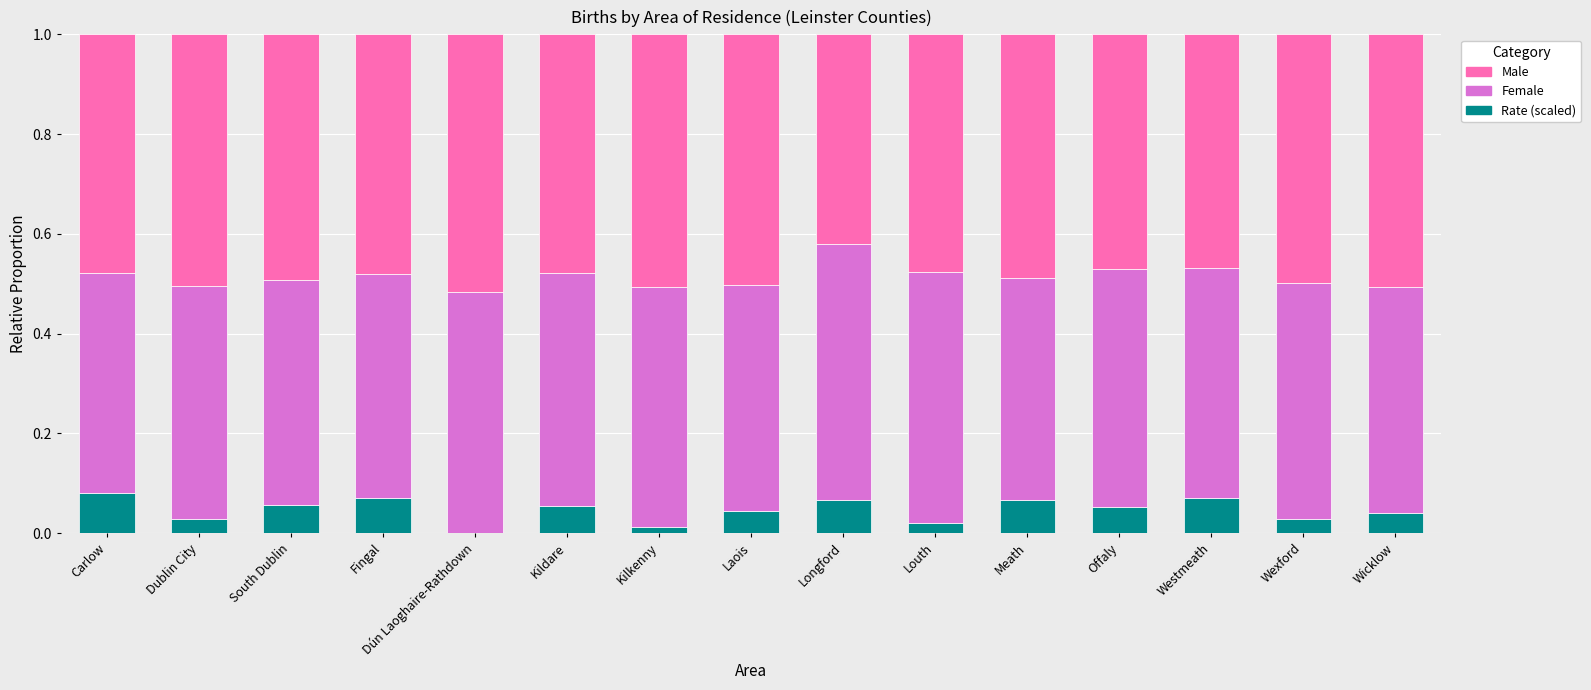

Count the number of categories in the chart.

15